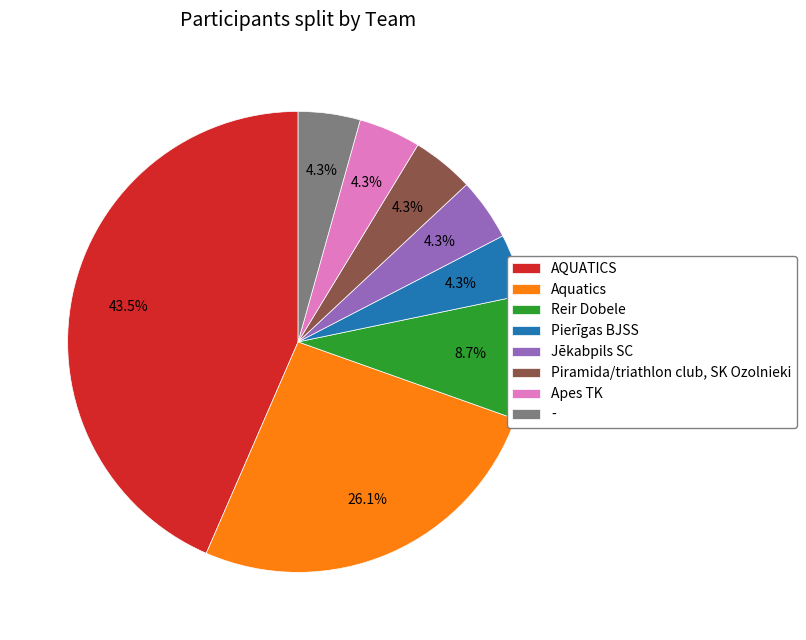

Is it true that Jēkabpils SC is 14% of the pie?

False